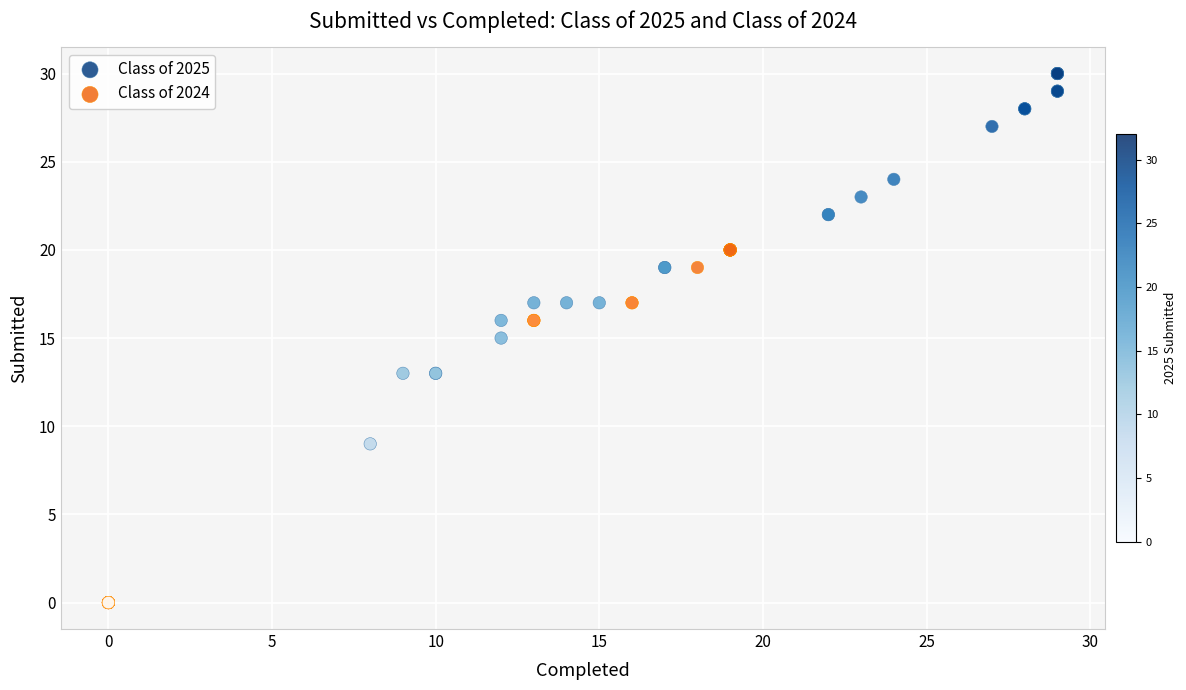

Which series contains the lowest Y value?

Class of 2024